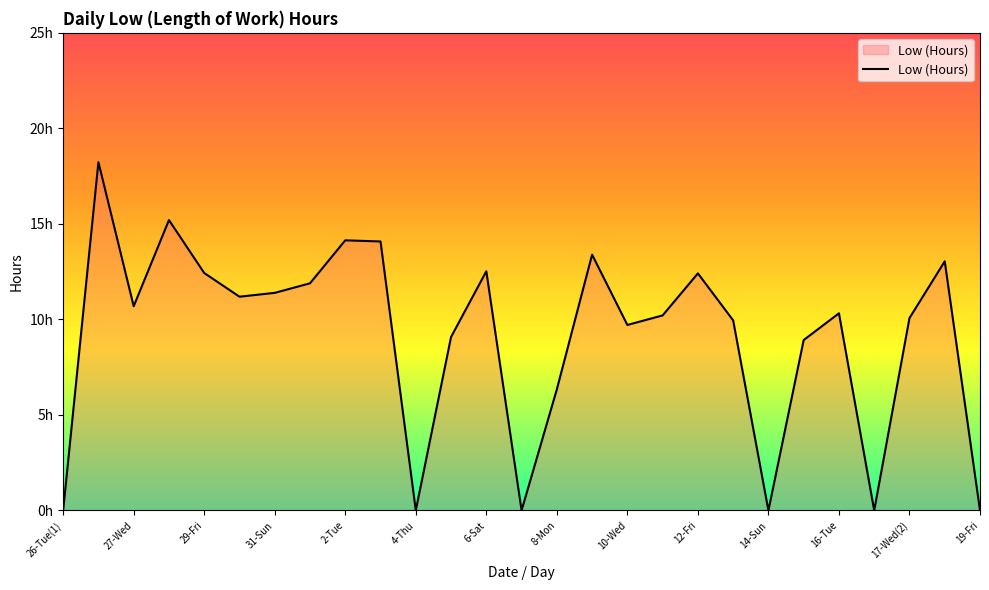

What is the difference between the maximum and second lowest values?

18.2